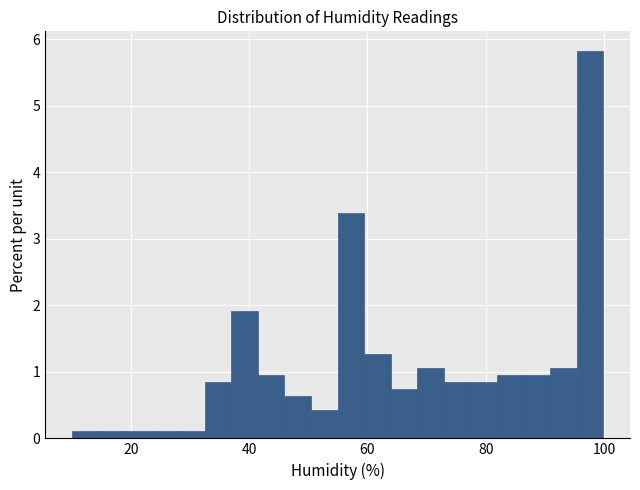

Around what value on the x-axis is the tallest bar? Give the approximate position of its centre, as read against the axis.

98